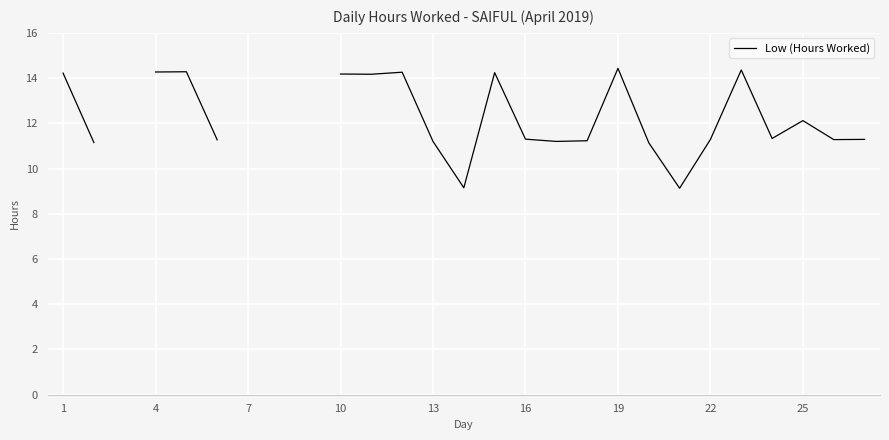

What is the difference between the maximum and minimum values?

5.3